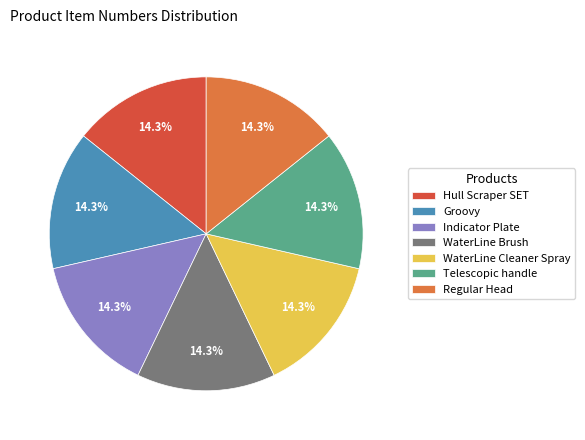

How many slices are in this pie chart?

7